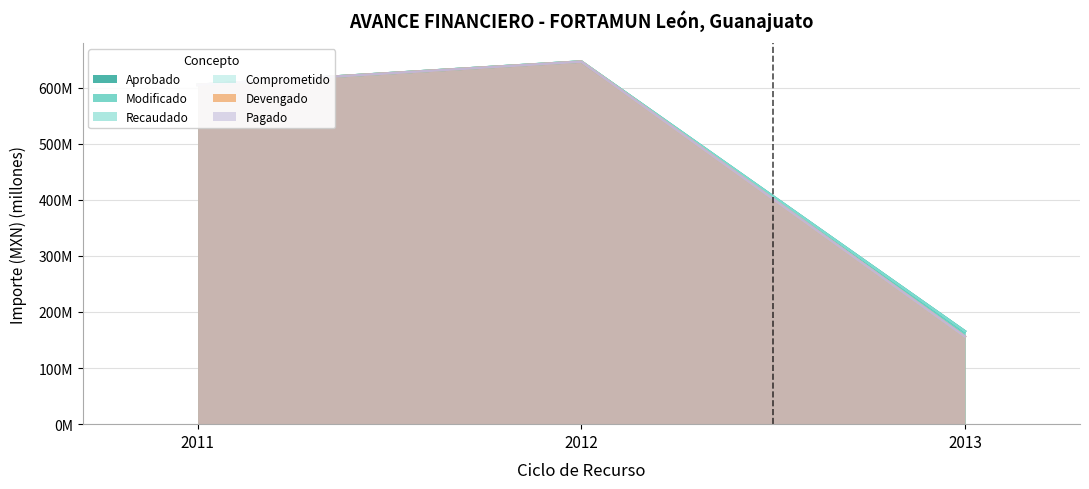

List the labels in order of Pagado value, smallest first.

2013, 2011, 2012